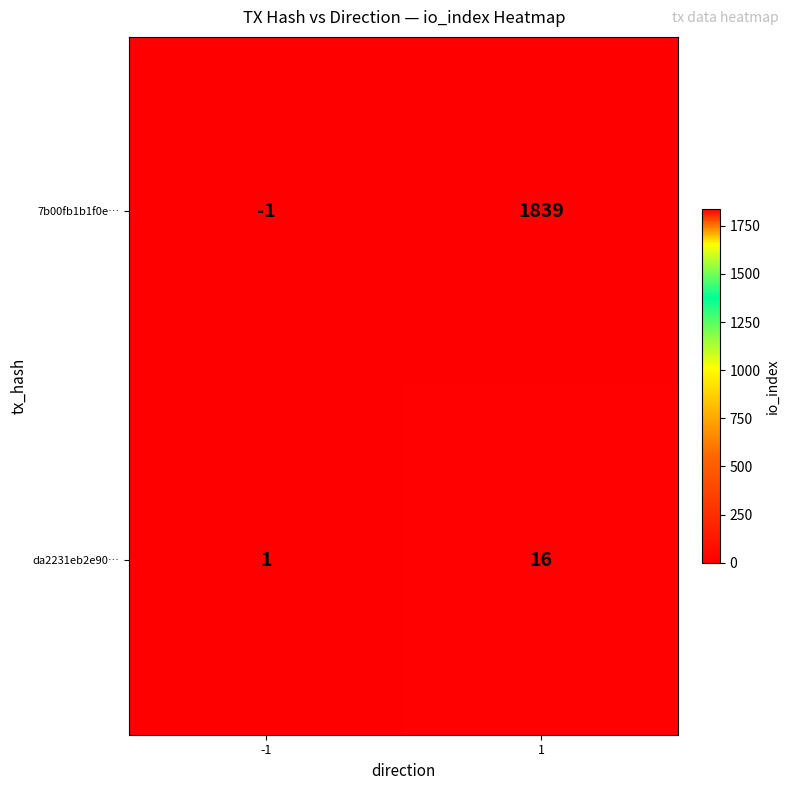

Rank the series at -1 from highest to lowest value.

da2231eb2e90…, 7b00fb1b1f0e…